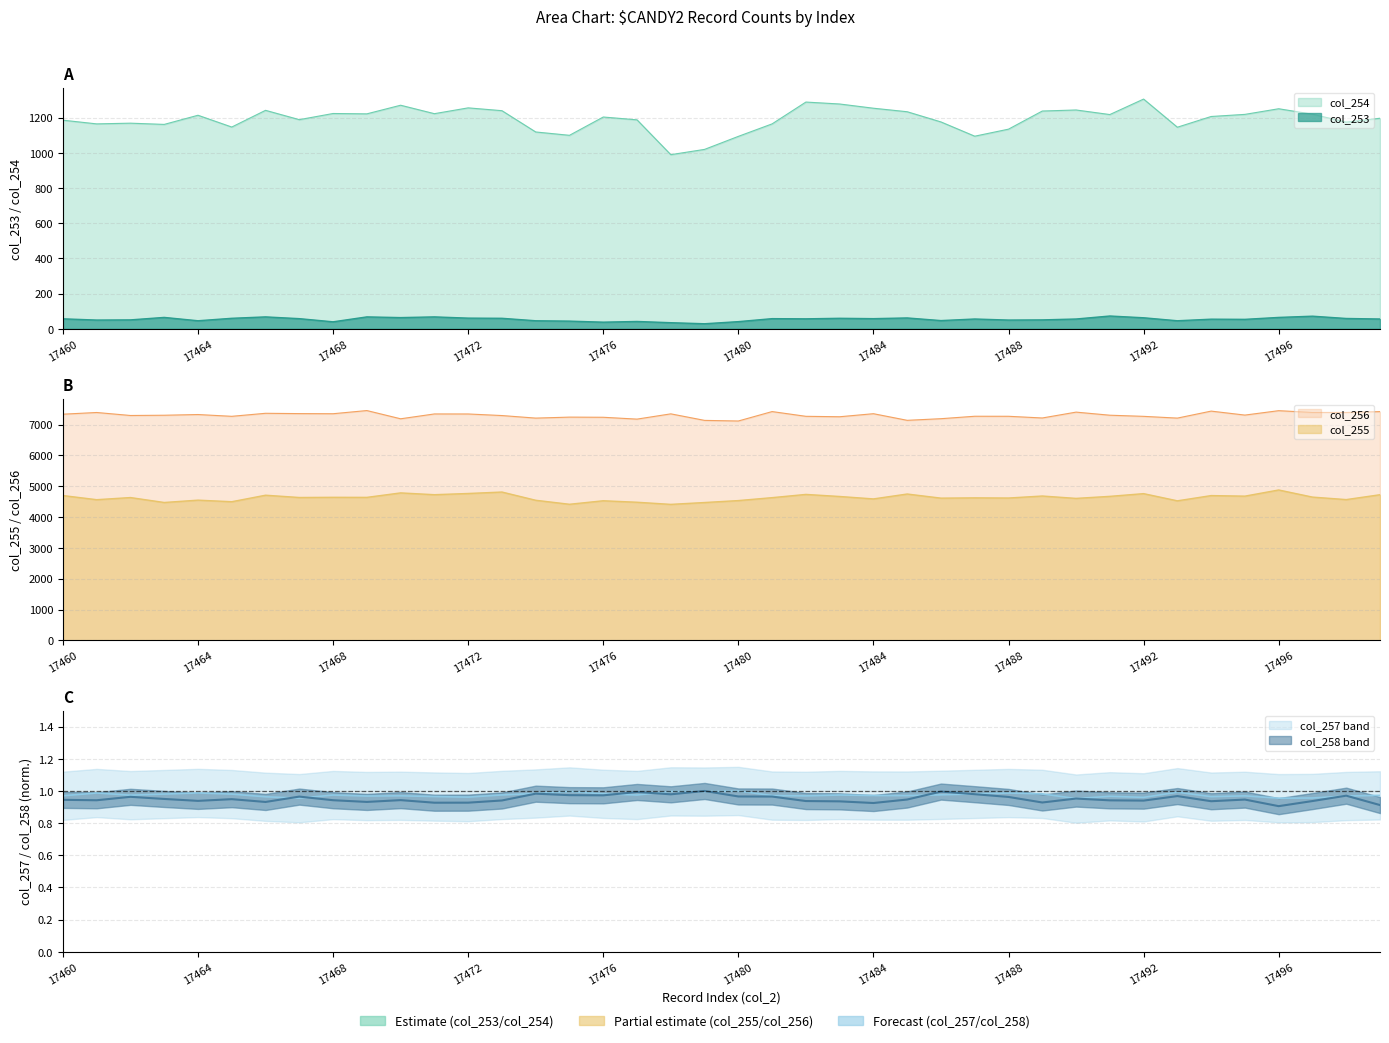

What is the value of the col_253 point at the 4th from the left?

65.0